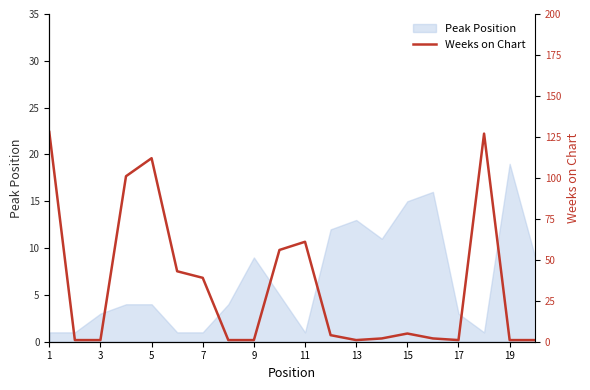

At which label does the data first exceed 4?

1